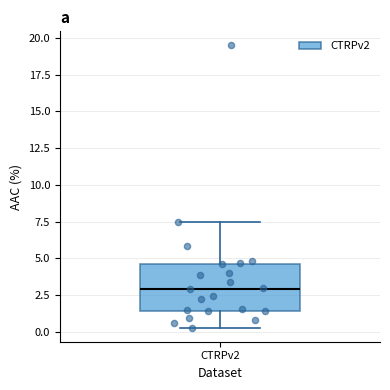

Transcribe this box plot: give where the median line is, the range the box spans, and where the two whiskers end, as read against the y-axis. The values are not printed on the chart, so give them approximately, as read against the axis.

median 3.0, box 1.5 to 4.5, whiskers 0.5 to 7.5